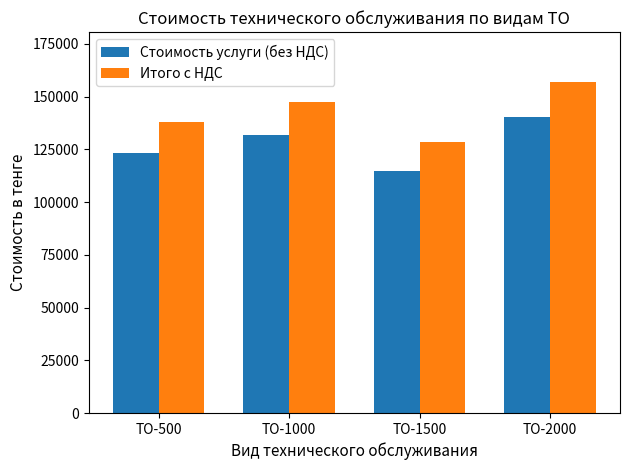

Reading left to right, transcribe all the data shown in this chart.

Стоимость услуги (без НДС): ТО-500=123250	ТО-1000=131750	ТО-1500=114750	ТО-2000=140250
Итого с НДС: ТО-500=138040	ТО-1000=147560	ТО-1500=128520	ТО-2000=157080